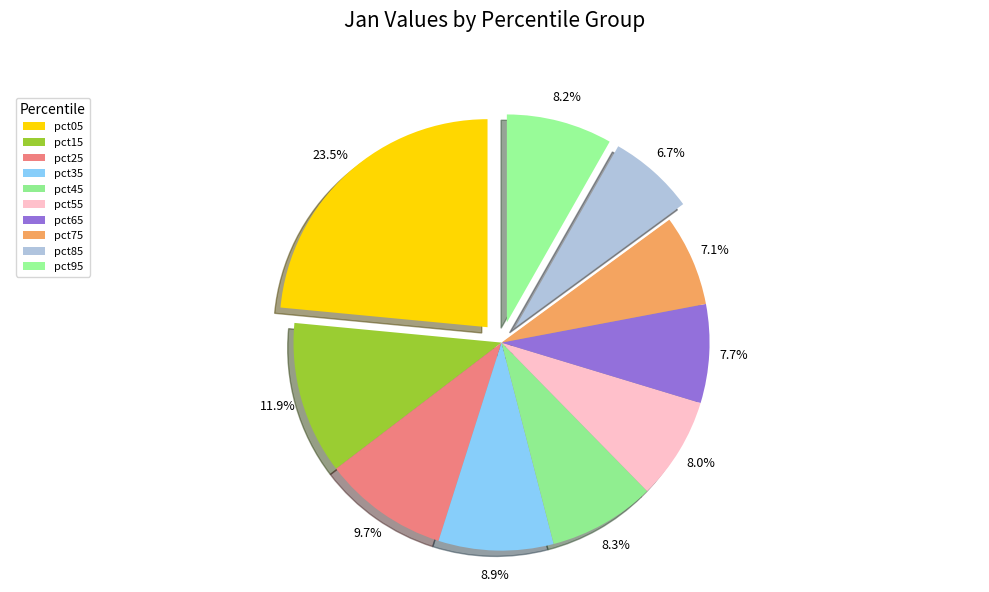

How many slices are in this pie chart?

10